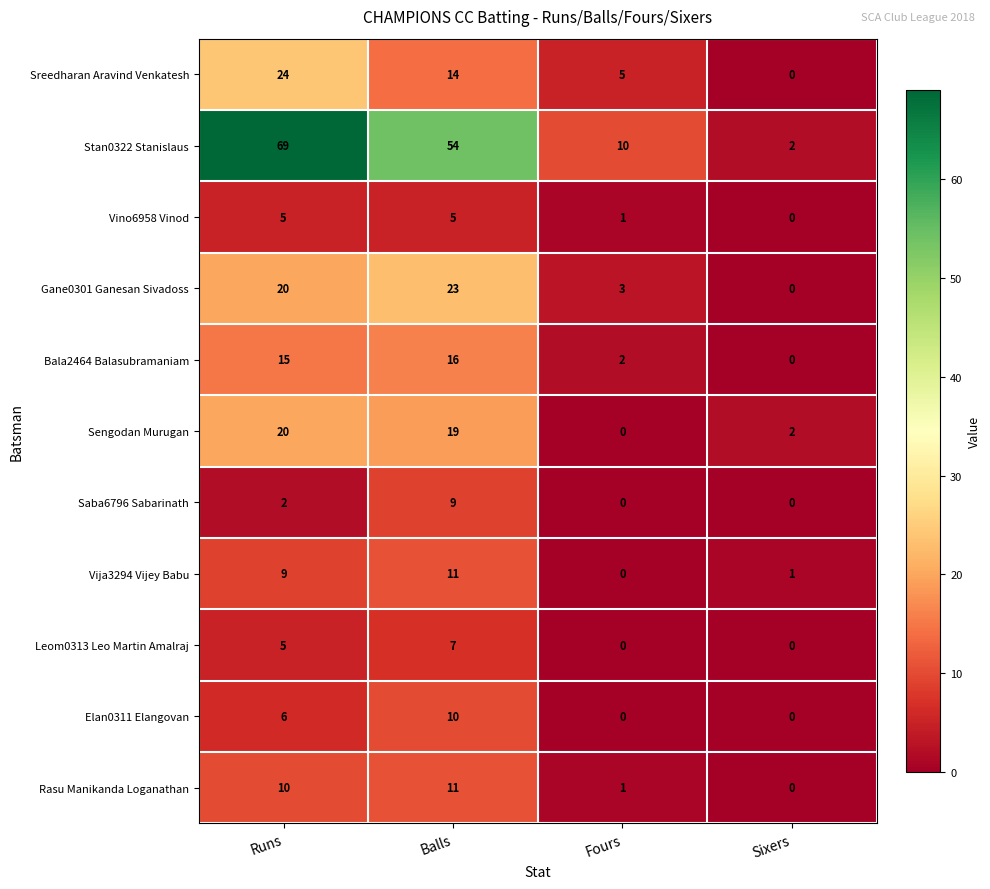

What is the sum of all Saba6796 Sabarinath values?

11